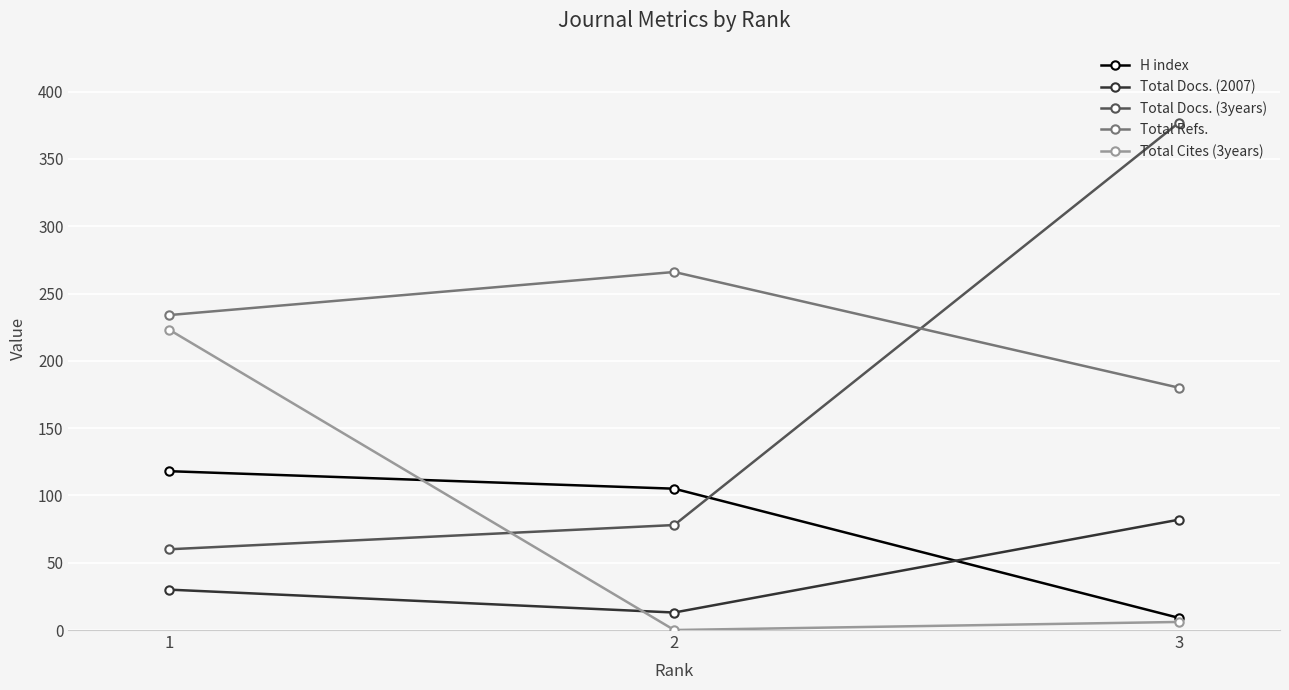

Rank the categories by Total Docs. (2007) value from highest to lowest.

3, 1, 2